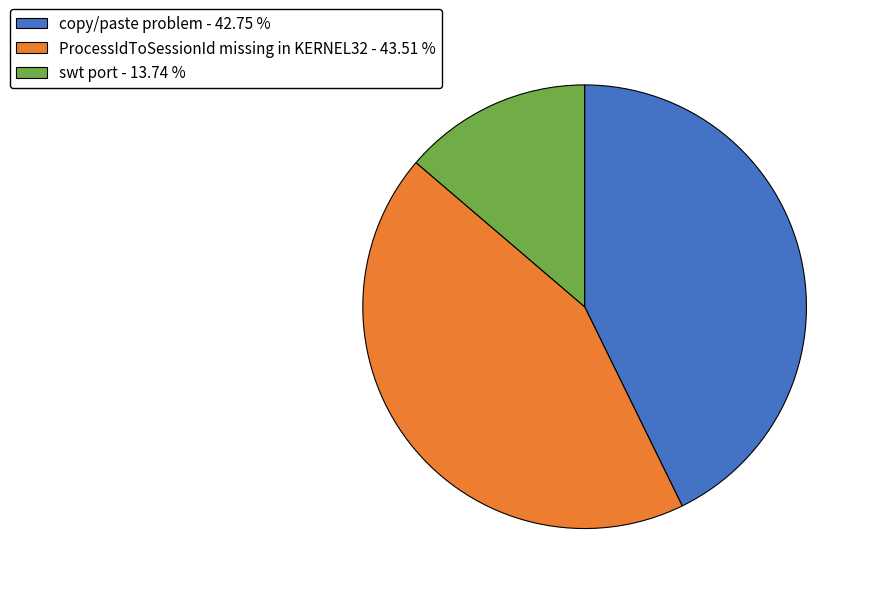

Which has a higher value, copy/paste problem or swt port?

copy/paste problem